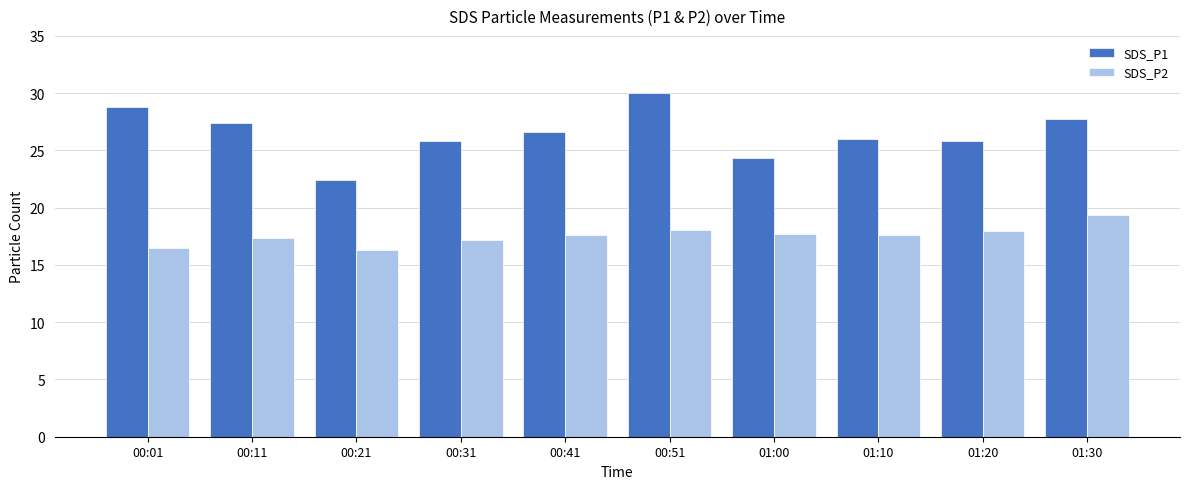

What is the difference between the SDS_P1 values at 00:21 and 00:01?

6.4